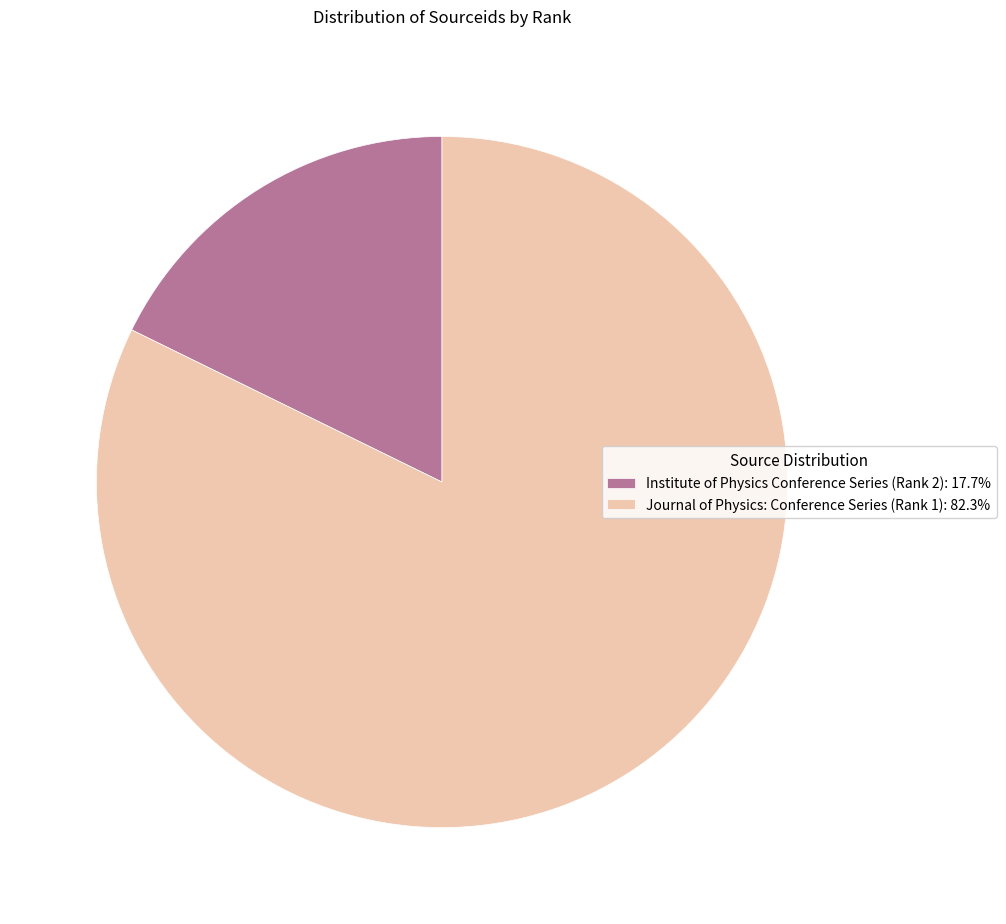

Is the sum of Journal of Physics: Conference Series (Rank 1): 82.3% and Institute of Physics Conference Series (Rank 2): 17.7% greater than half?

Yes